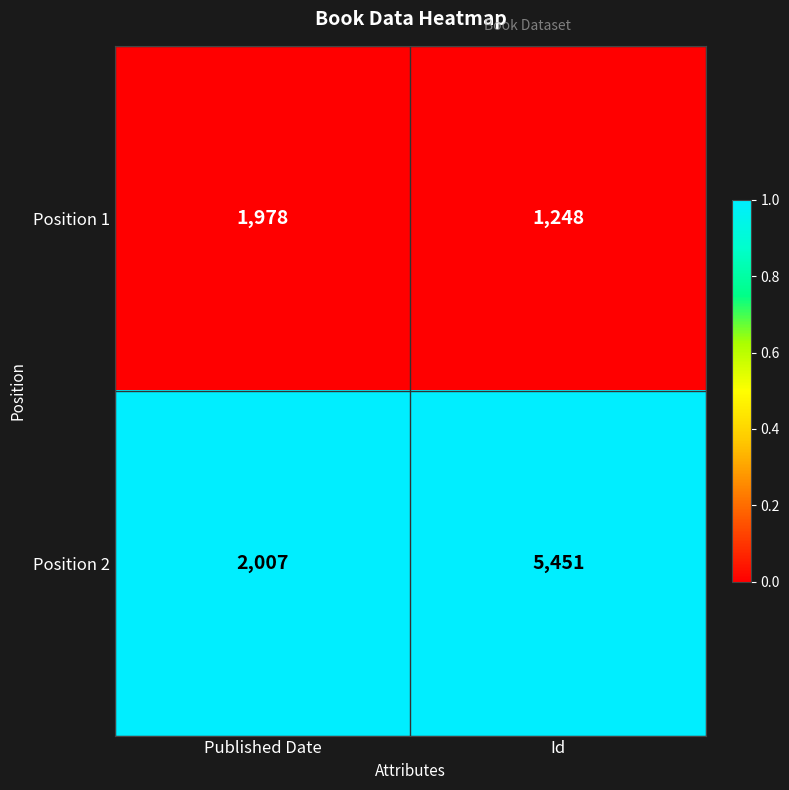

What value does the Position 2 series have at Id, to the nearest 50?

5450